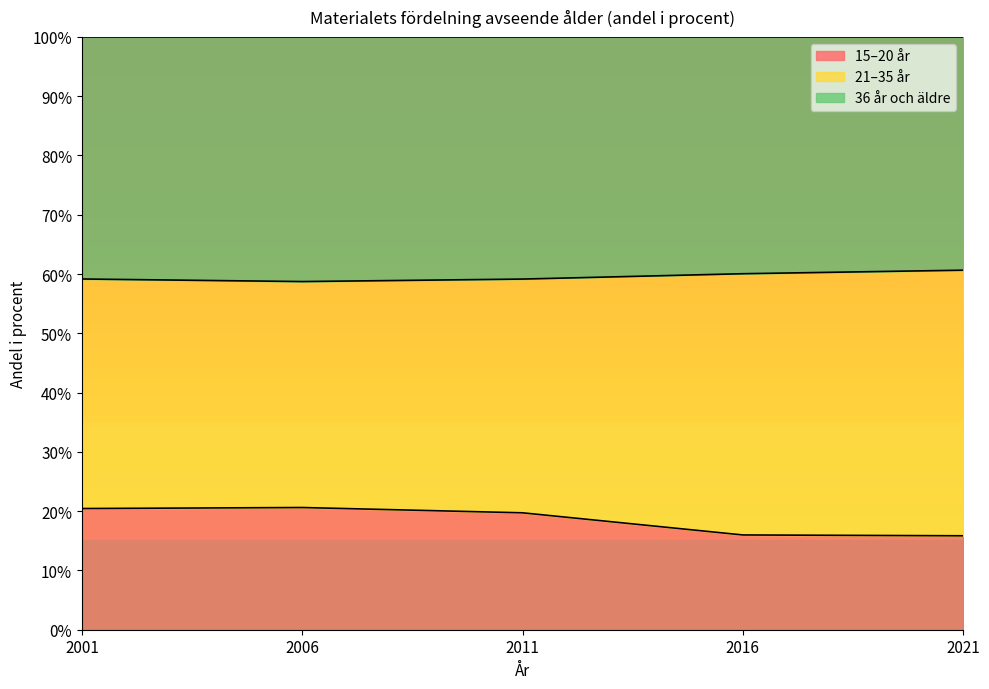

What is the total value across all series at 2001?

100.0